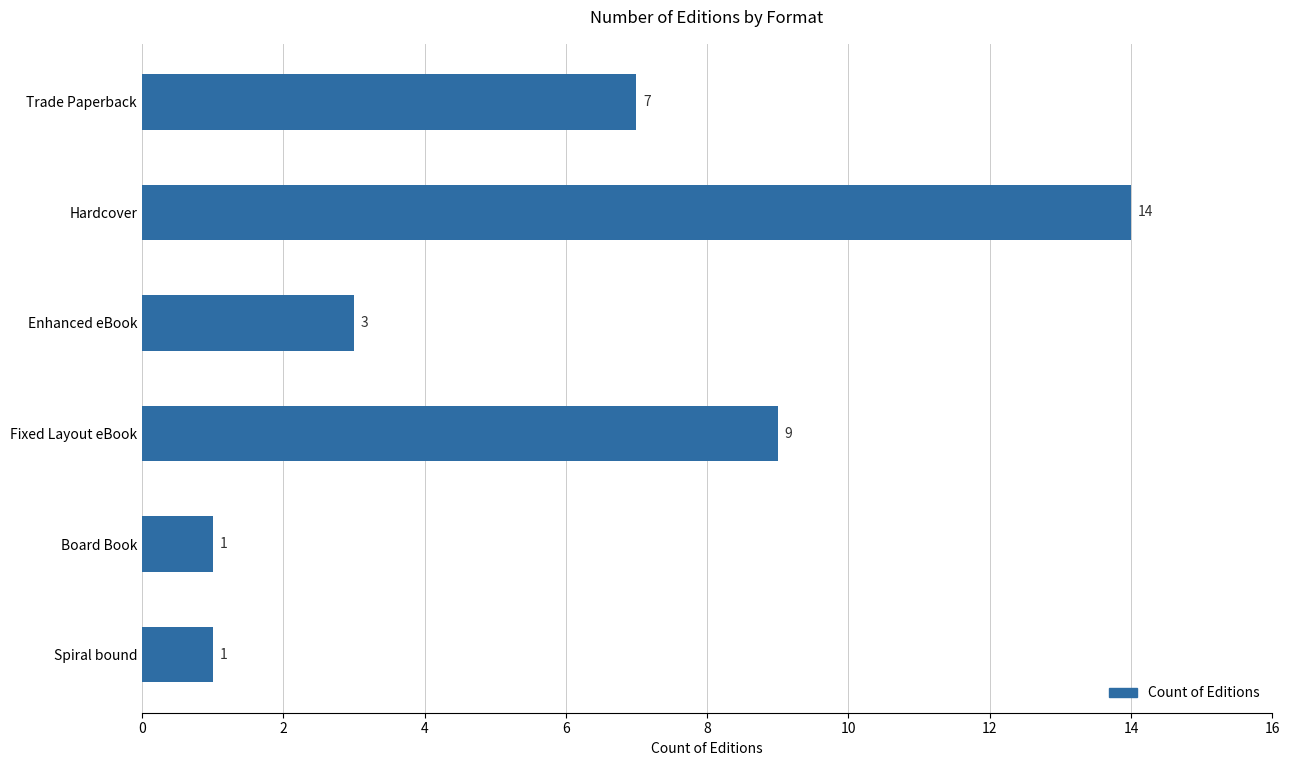

Between Fixed Layout eBook and Spiral bound, which is larger?

Fixed Layout eBook